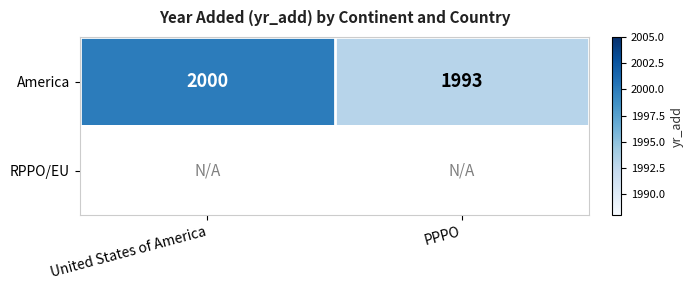

Rank the categories by America value from highest to lowest.

United States of America, PPPO